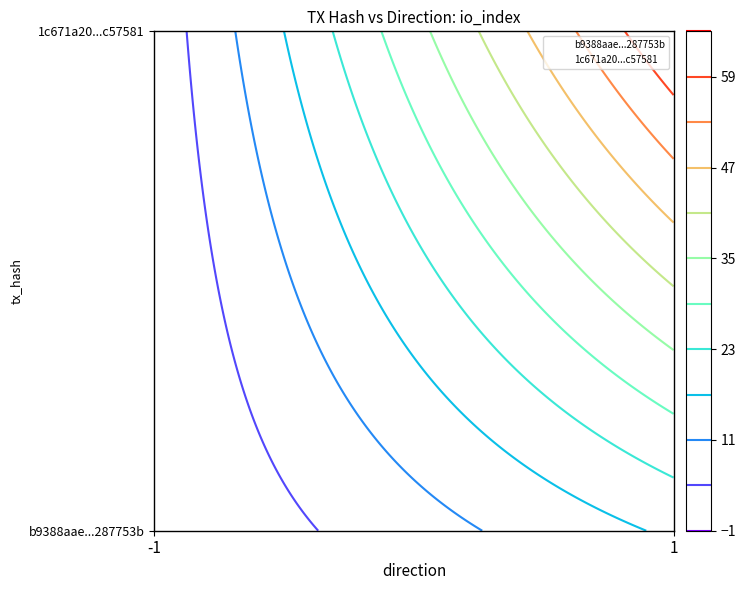

Is it true that b9388aae...287753b equals 0 at -1?

True